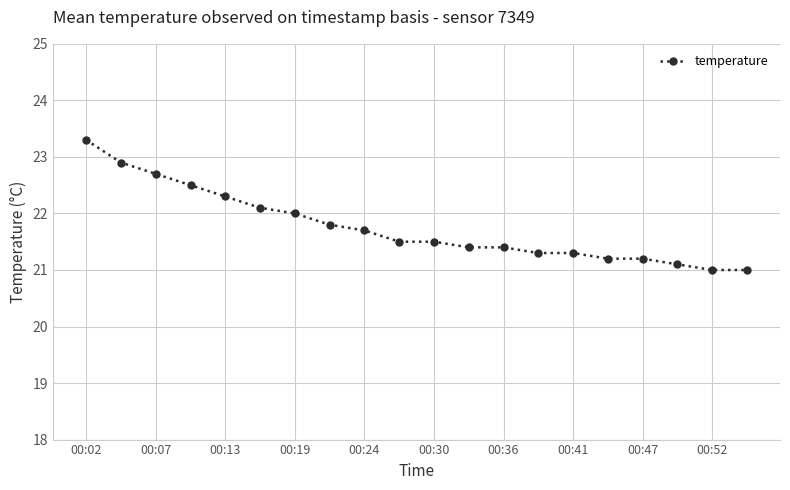

What is the average value?

21.8